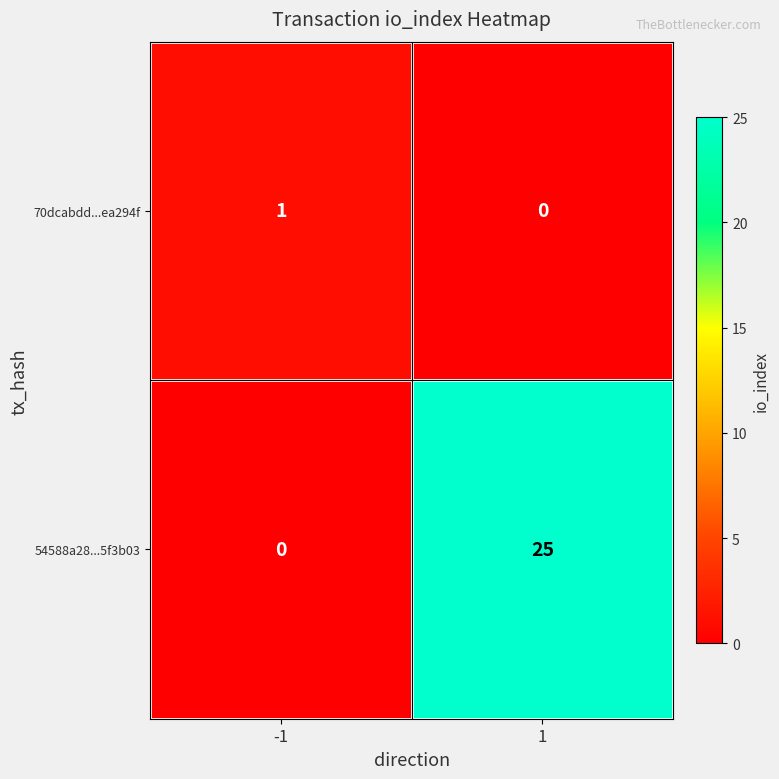

What is the greatest value displayed?

25